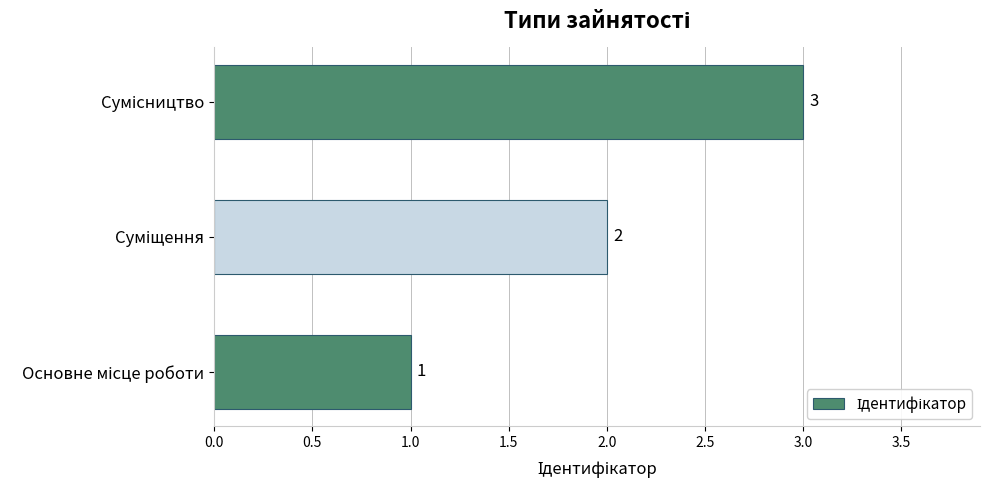

What is the sum of all values?

6